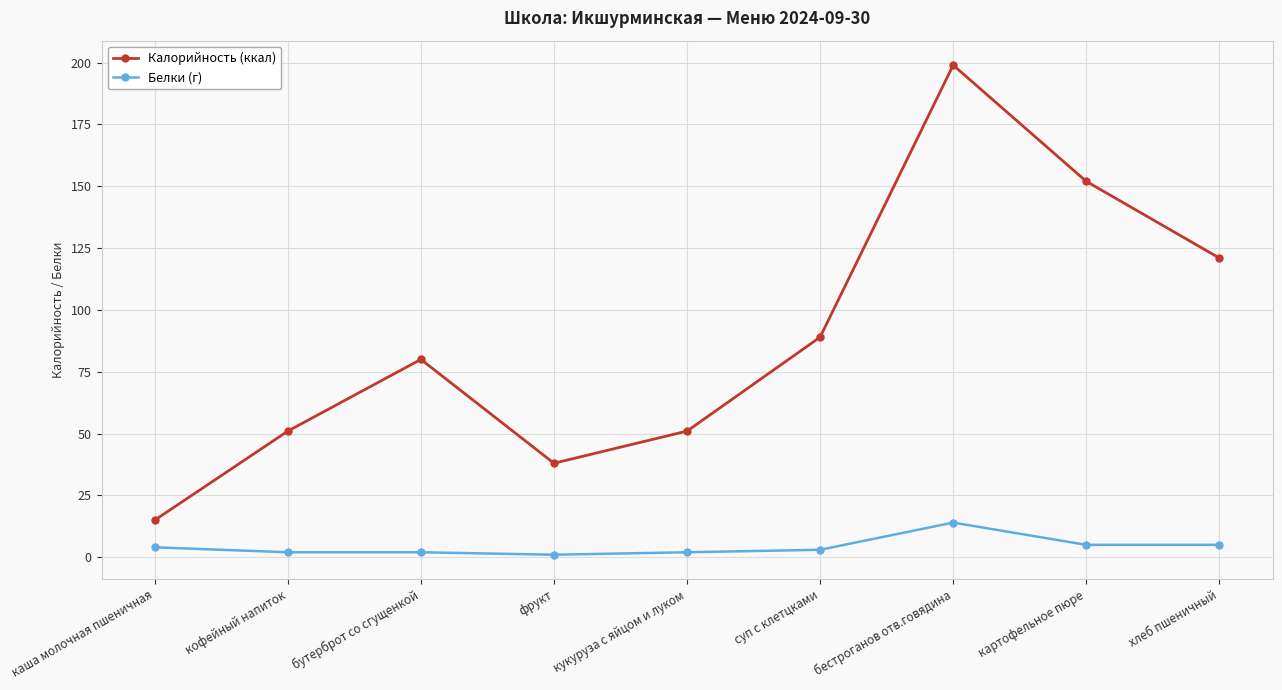

What is the highest value of the Калорийность (ккал) series?

199.0